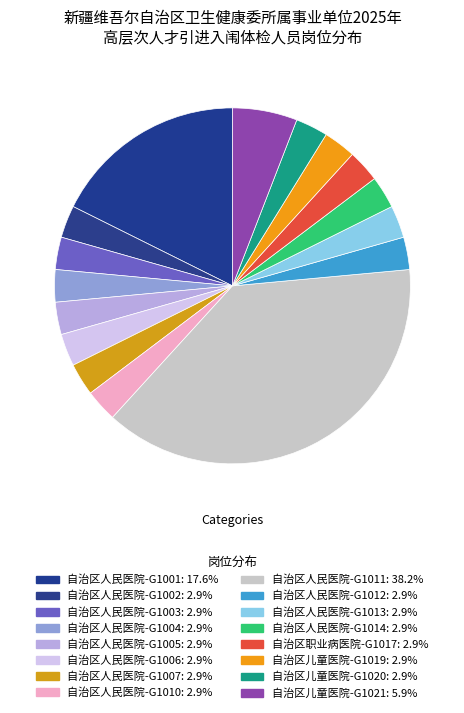

How many segments does this pie chart have?

16